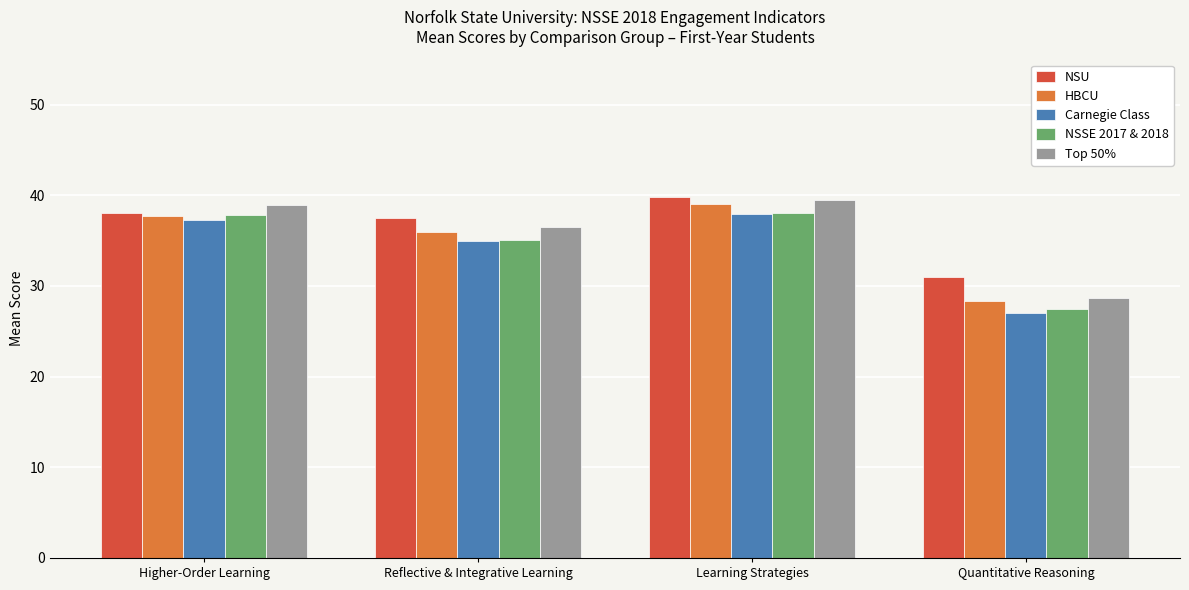

What are all the series names shown in the legend?

NSU, HBCU, Carnegie Class, NSSE 2017 & 2018, Top 50%